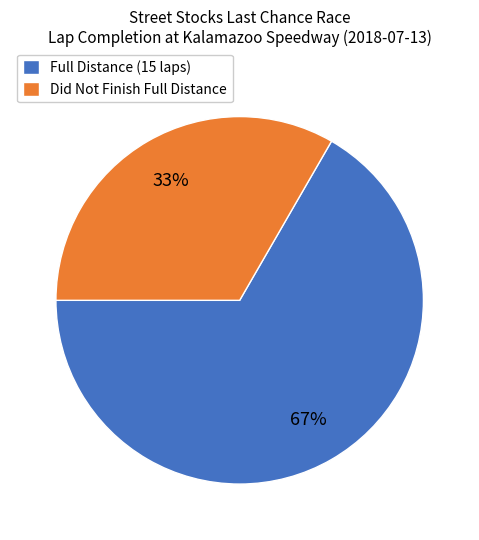

Does any single category account for the majority?

Yes